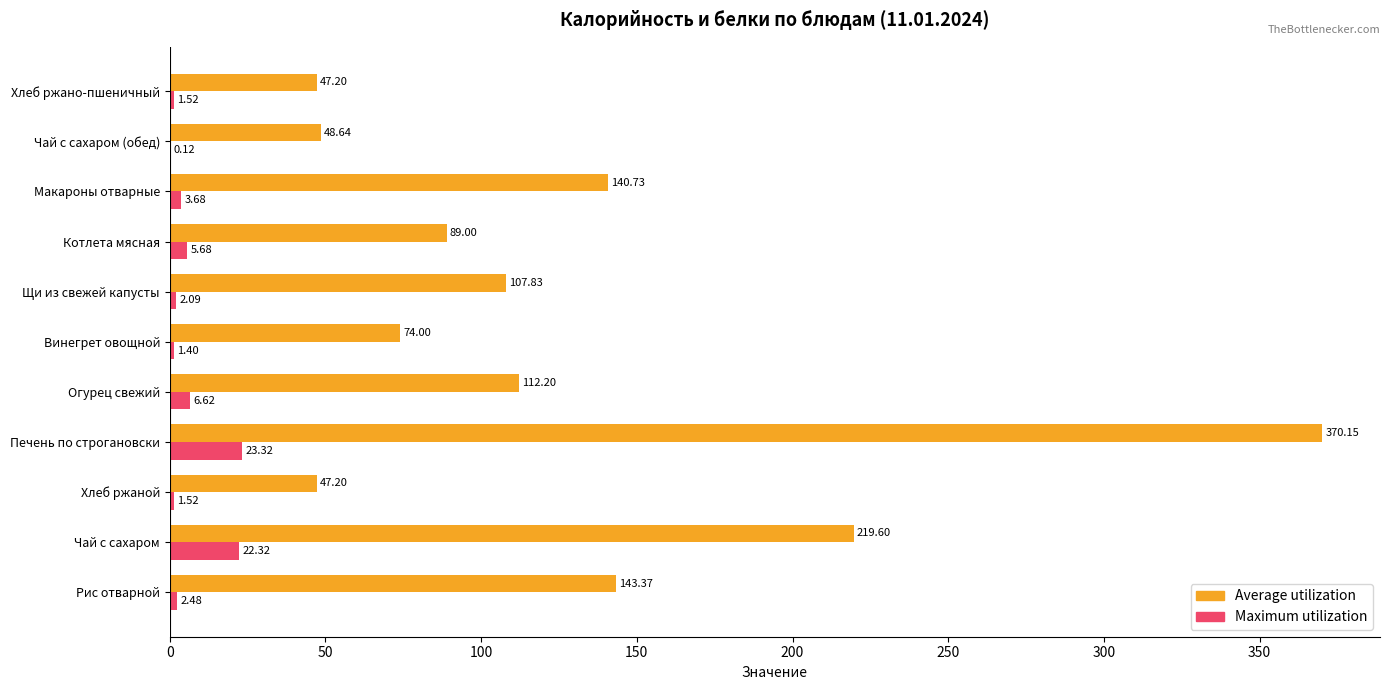

What is the sum of all Maximum utilization values?

70.8